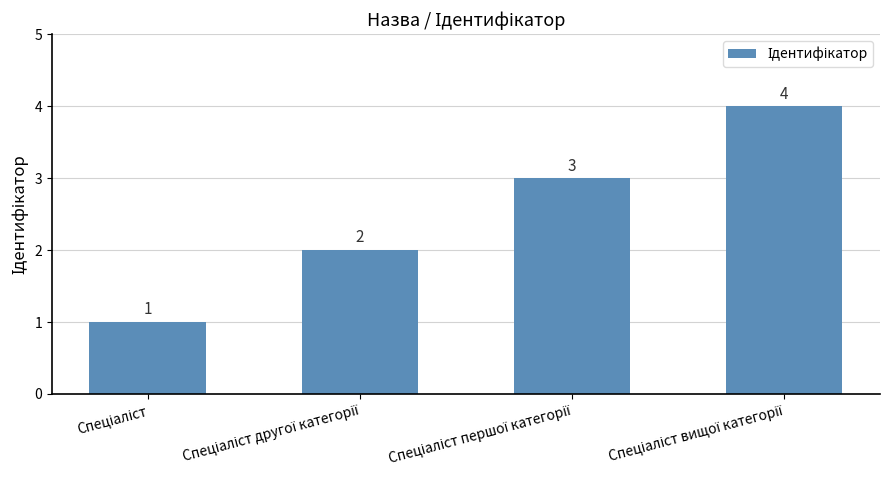

Count the number of categories in the chart.

4